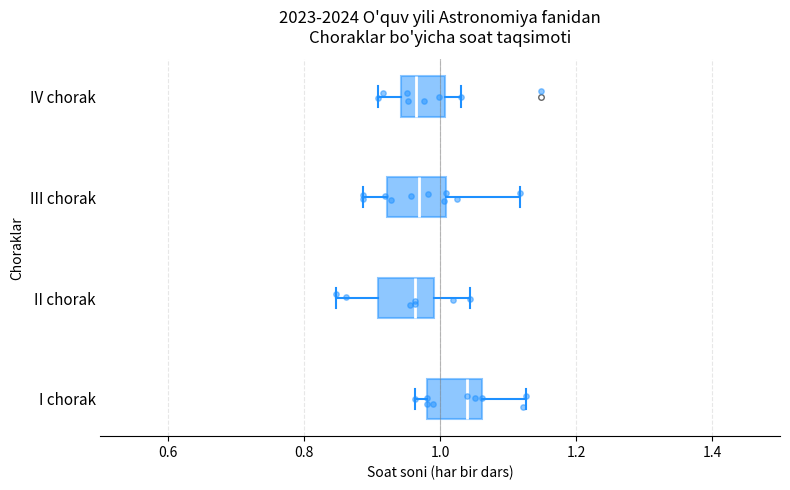

Which box has the furthest to the right median line?

I chorak